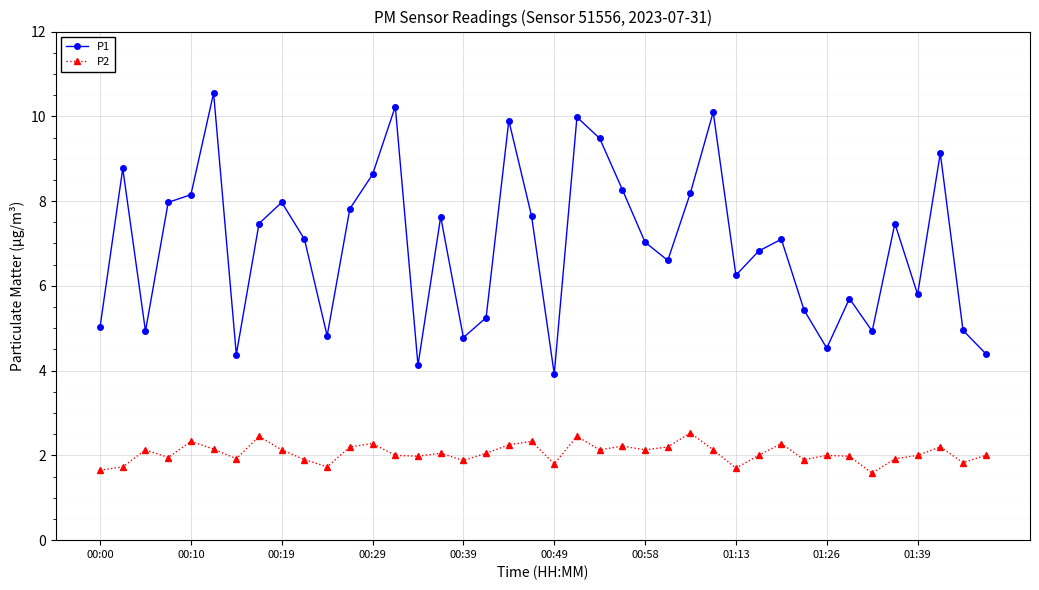

List the series in order of their peak value, lowest first.

P2, P1